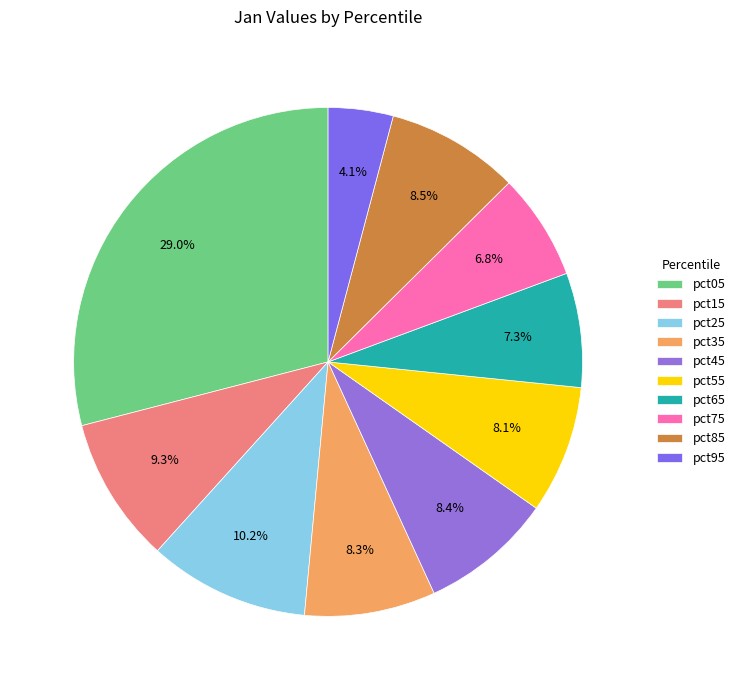

Between pct85 and pct75, which is larger?

pct85